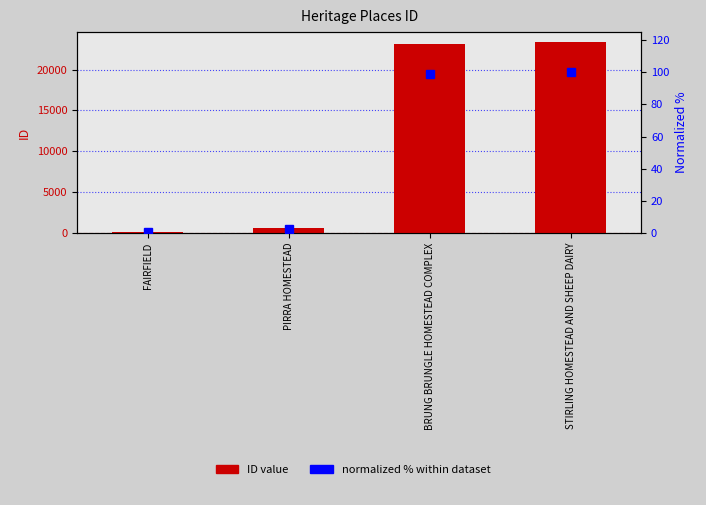

The ID (Heritage Place) series shows 165.0 at FAIRFIELD. True or false?

True